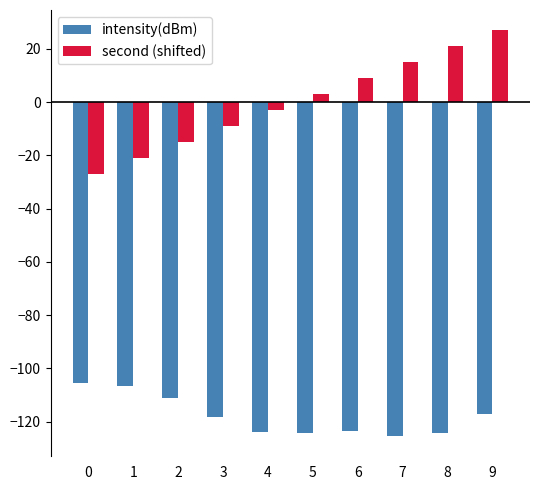

Read the intensity(dBm) value at 1.

-106.5